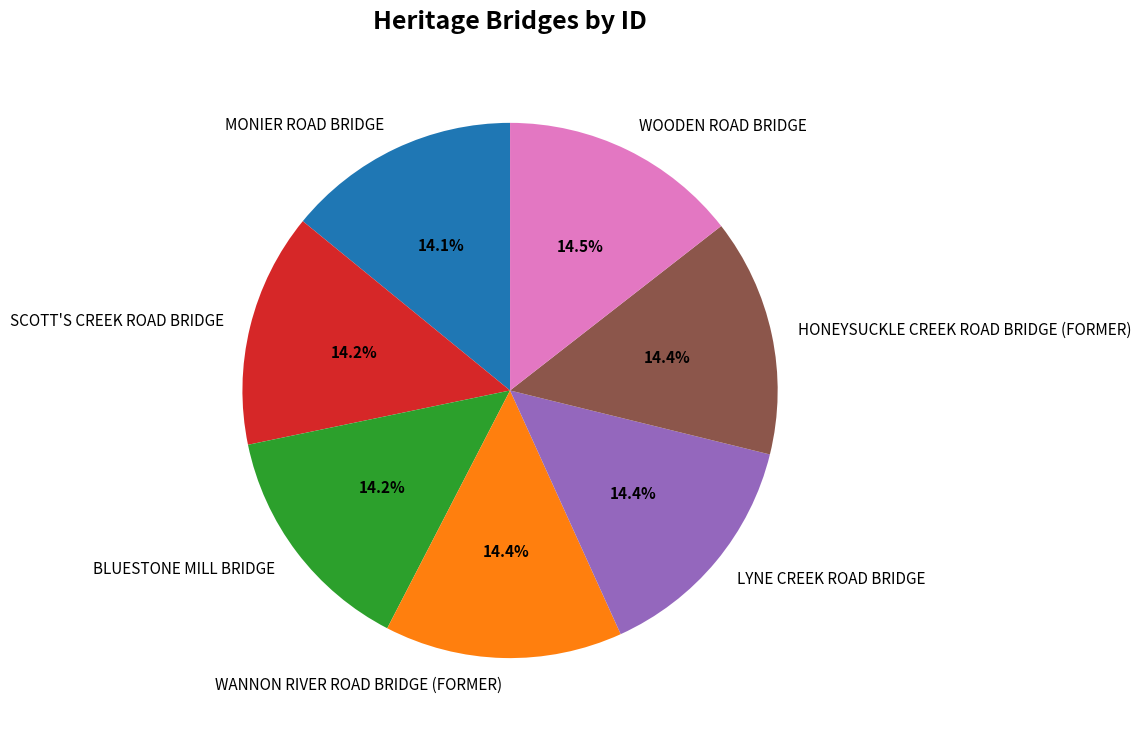

What is the ratio of the value at WOODEN ROAD BRIDGE to the value at LYNE CREEK ROAD BRIDGE?

1.0